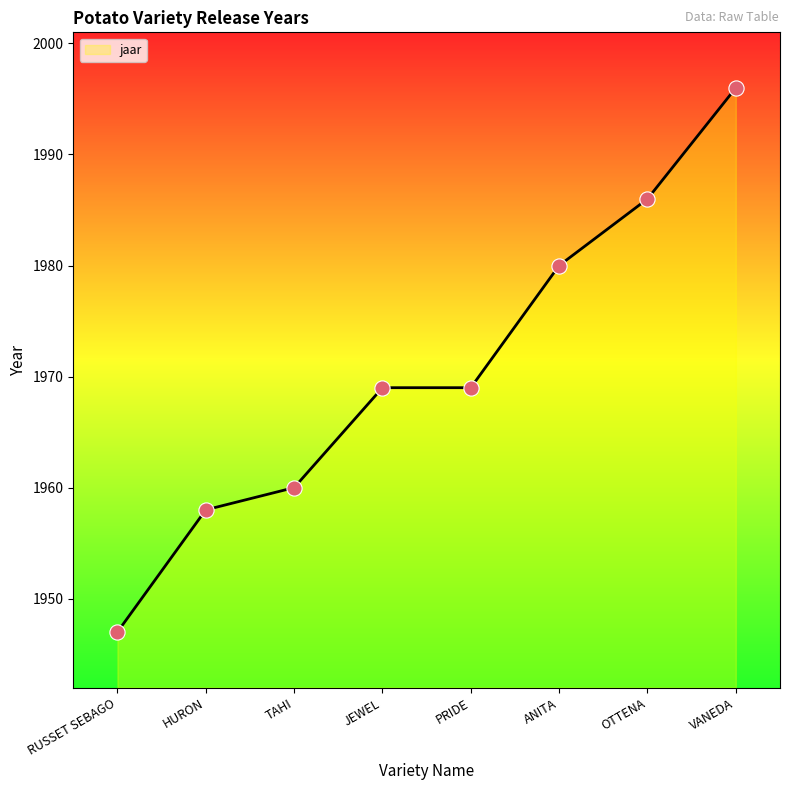

Between PRIDE and OTTENA, which is larger?

OTTENA